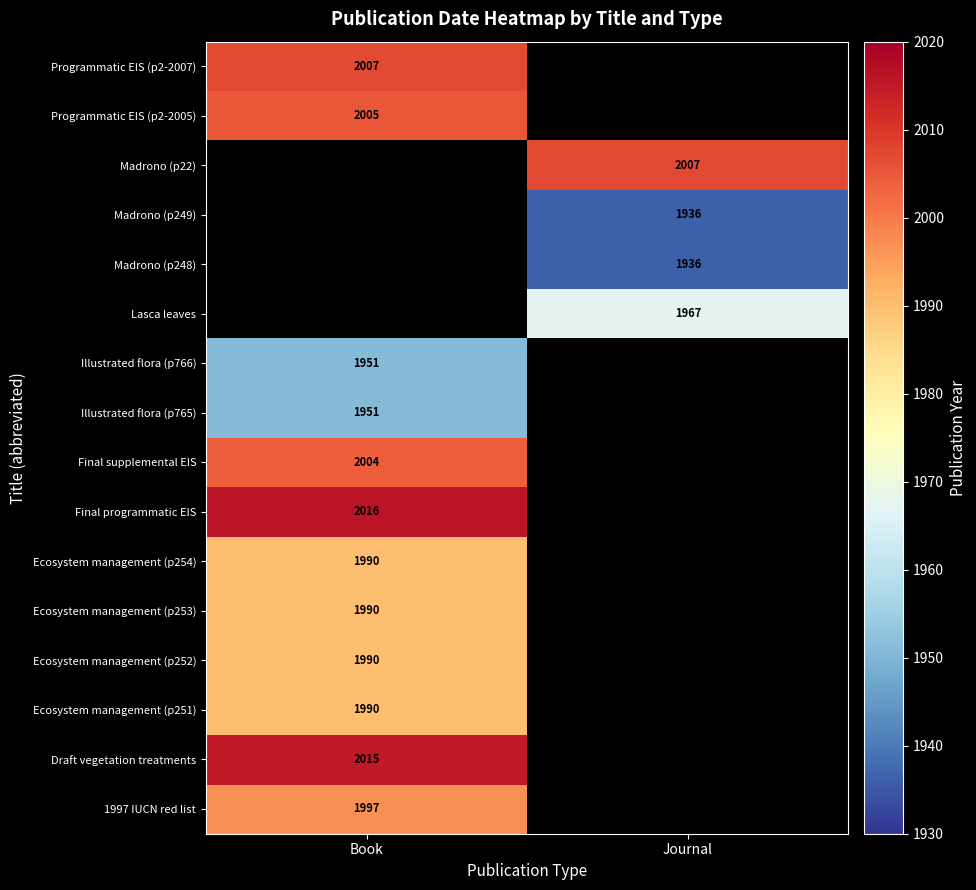

The value of Madrono (p248) at Journal is 1936. True or false?

True